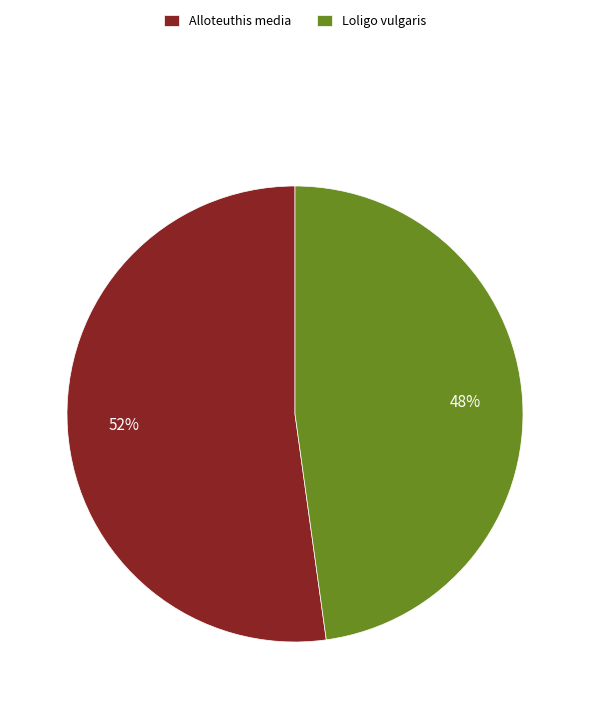

To the nearest percent, what is the difference between the Alloteuthis media and Loligo vulgaris slice percentages?

4%